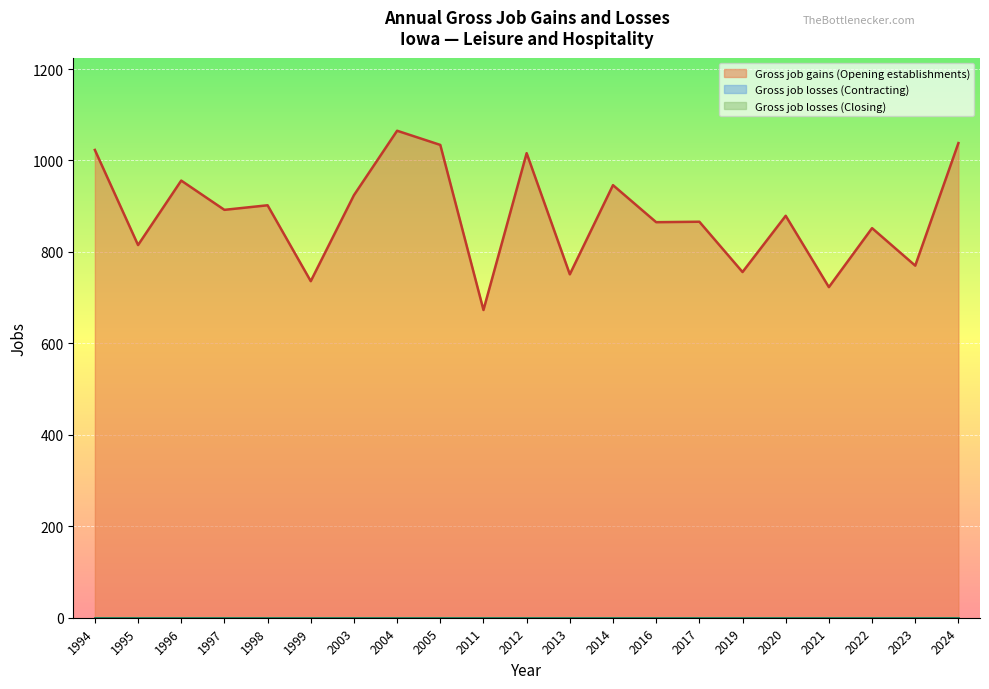

What are all the series names shown in the legend?

Gross job gains (Opening establishments), Gross job losses (Contracting), Gross job losses (Closing)